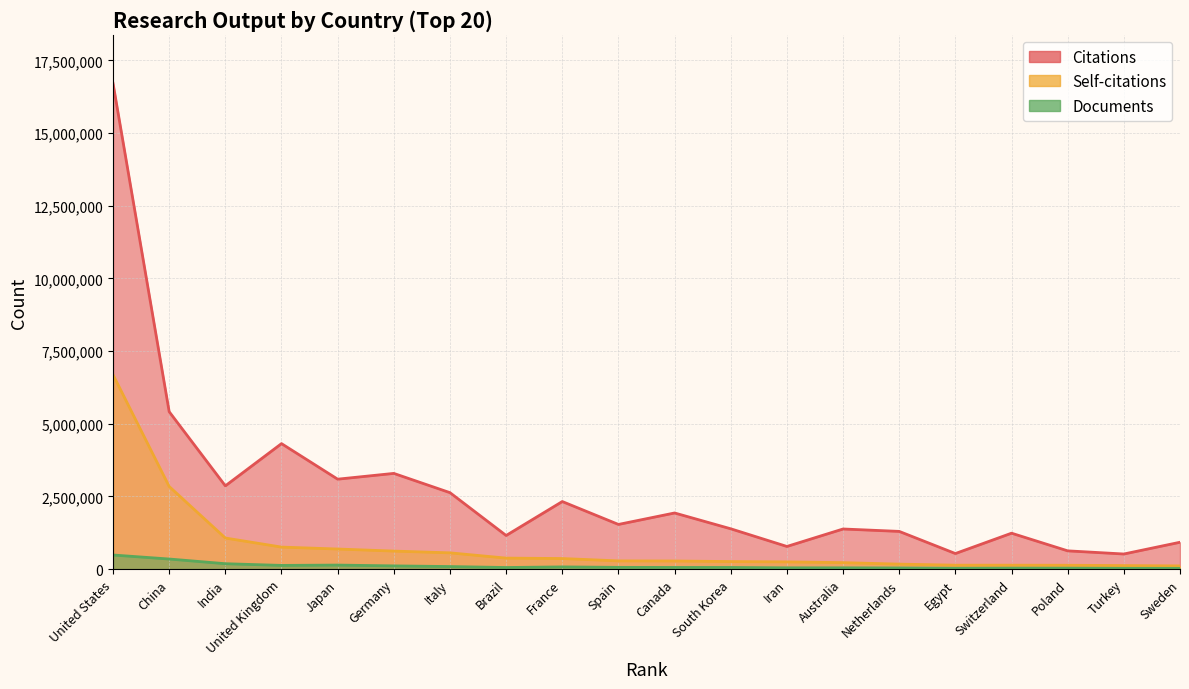

True or false: Self-citations and Documents cross at least once.

False